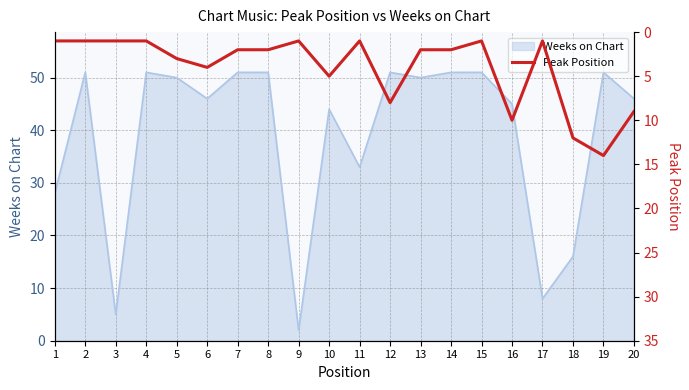

What is the smallest value displayed?

1